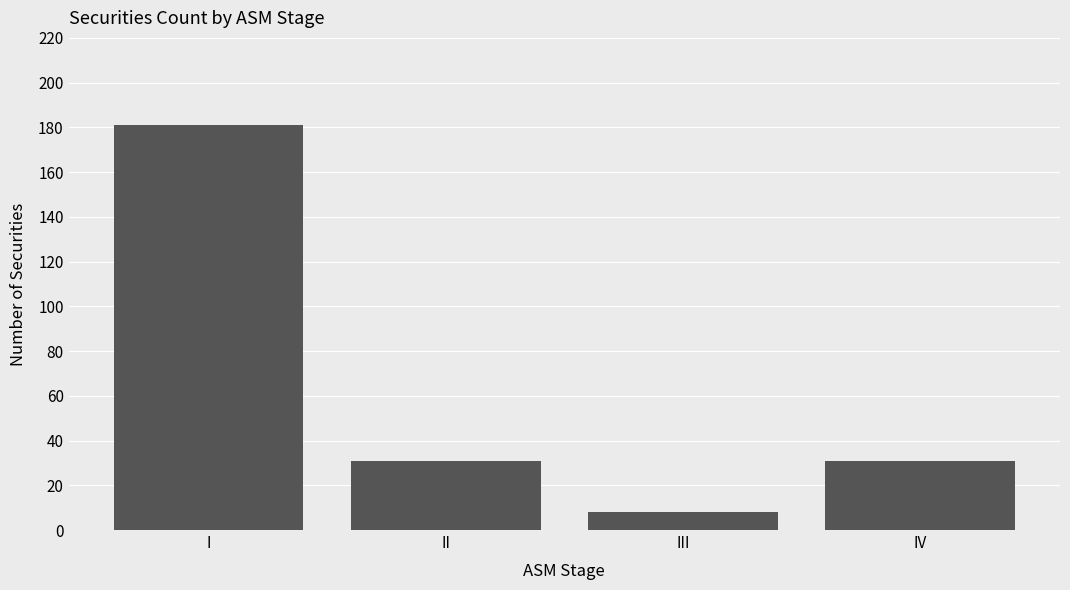

Reading left to right, extract all data points from this chart.

I=181	II=31	III=8	IV=31